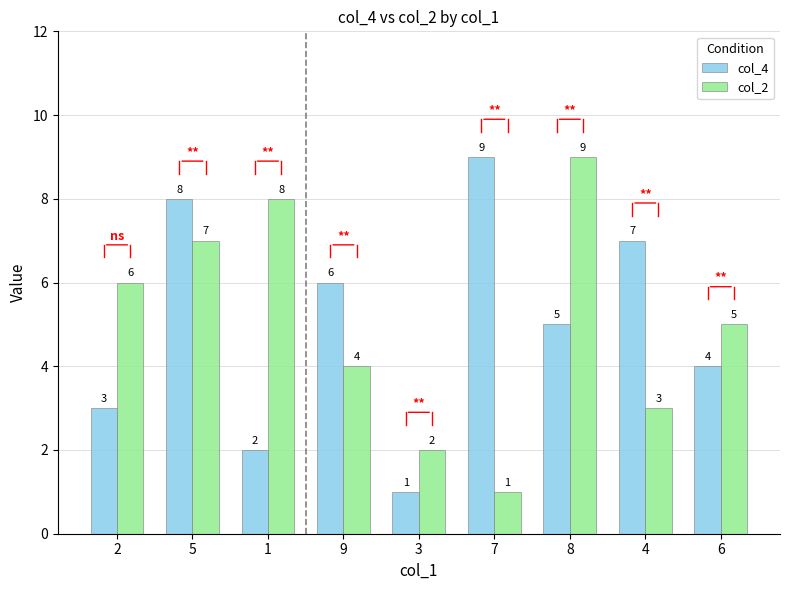

What is the maximum value for col_4?

9